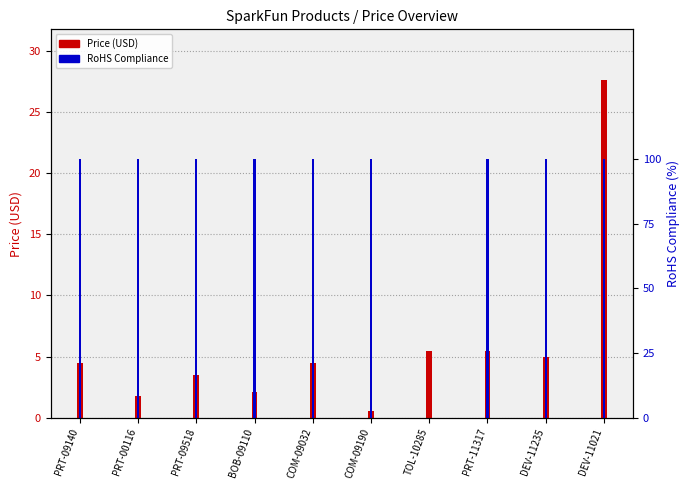

Reading left to right, transcribe all the data shown in this chart.

Price (USD): PRT-09140=4.5	PRT-00116=1.8	PRT-09518=3.5	BOB-09110=2.1	COM-09032=4.5	COM-09190=0.6	TOL-10285=5.5	PRT-11317=5.5	DEV-11235=5.0	DEV-11021=27.6
RoHS Compliance: PRT-09140=100.0	PRT-00116=100.0	PRT-09518=100.0	BOB-09110=100.0	COM-09032=100.0	COM-09190=100.0	TOL-10285=0.0	PRT-11317=100.0	DEV-11235=100.0	DEV-11021=100.0